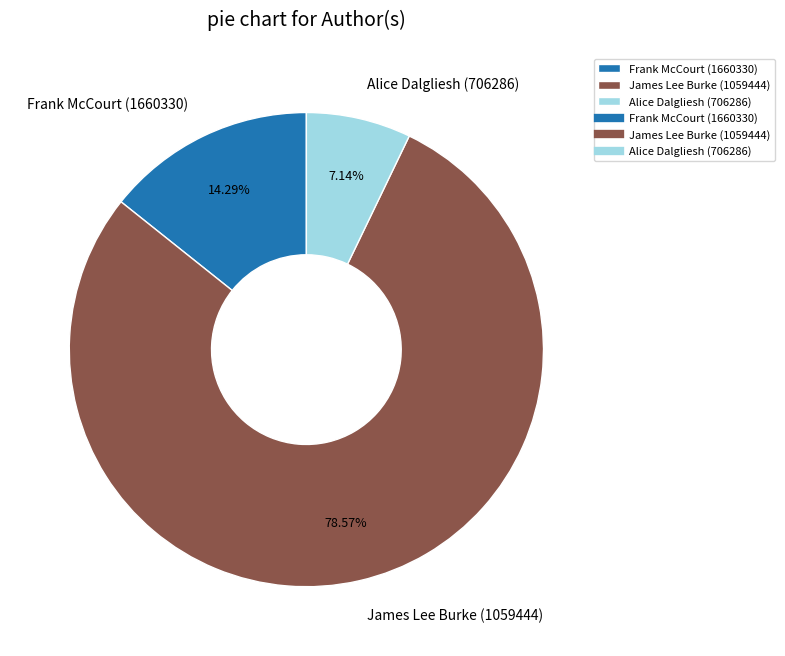

Is it true that Frank McCourt (1660330) is 14% of the pie?

True